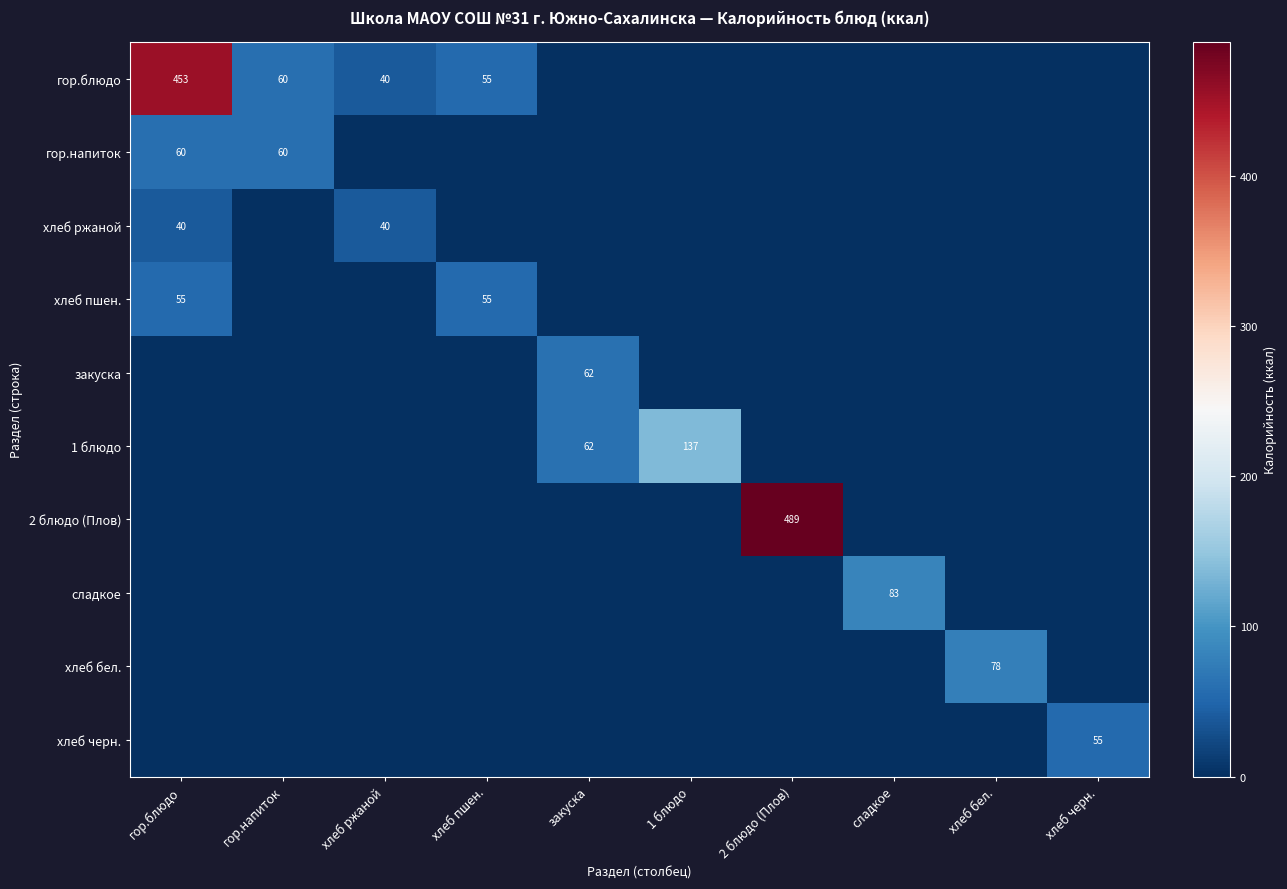

At гор.блюдо, list the series in order from largest to smallest.

гор.блюдо, гор.напиток, хлеб пшен., хлеб ржаной, закуска, 1 блюдо, 2 блюдо (Плов), сладкое, хлеб бел., хлеб черн.